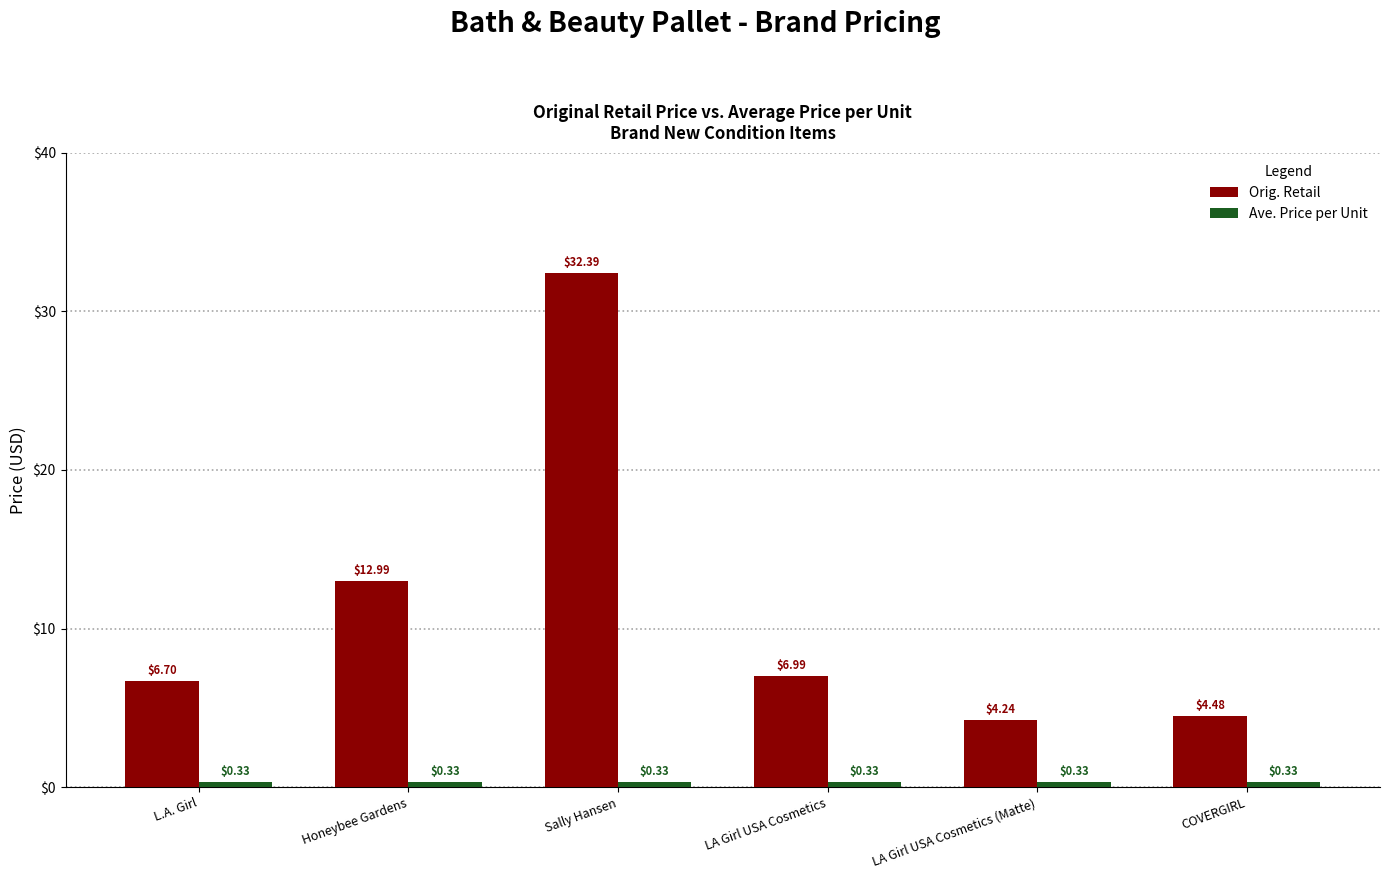

Which series has the largest range (max minus min)?

Orig. Retail